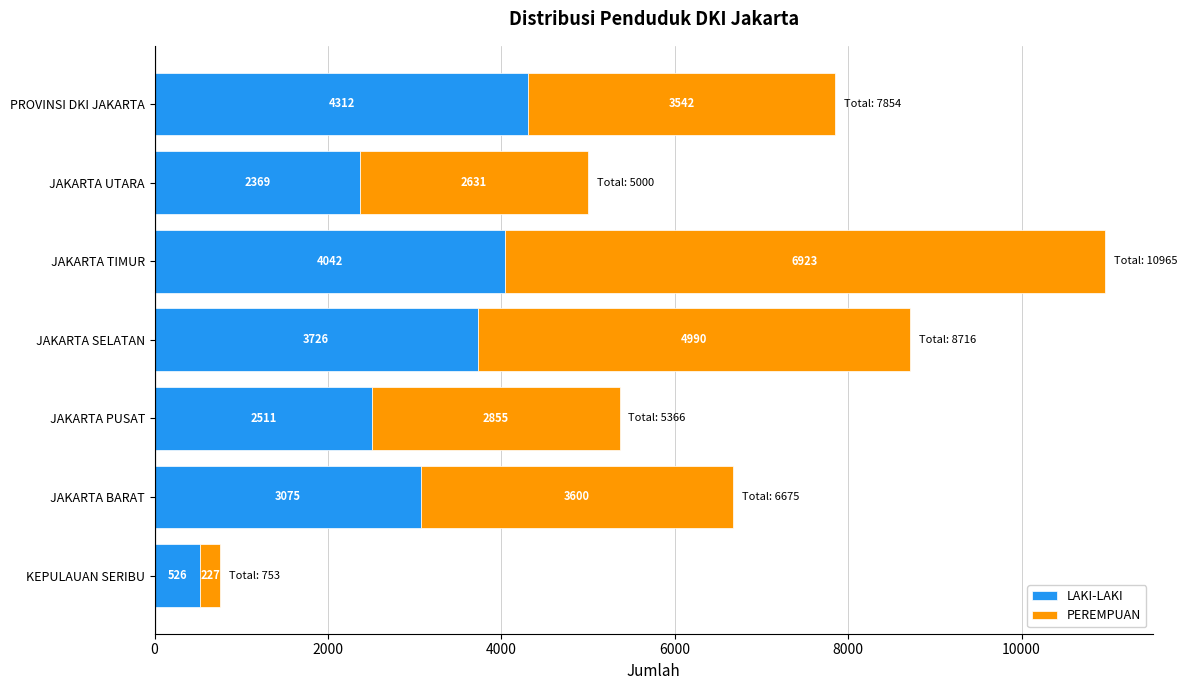

What is the difference between the maximum and second lowest values in the LAKI-LAKI series?

1943